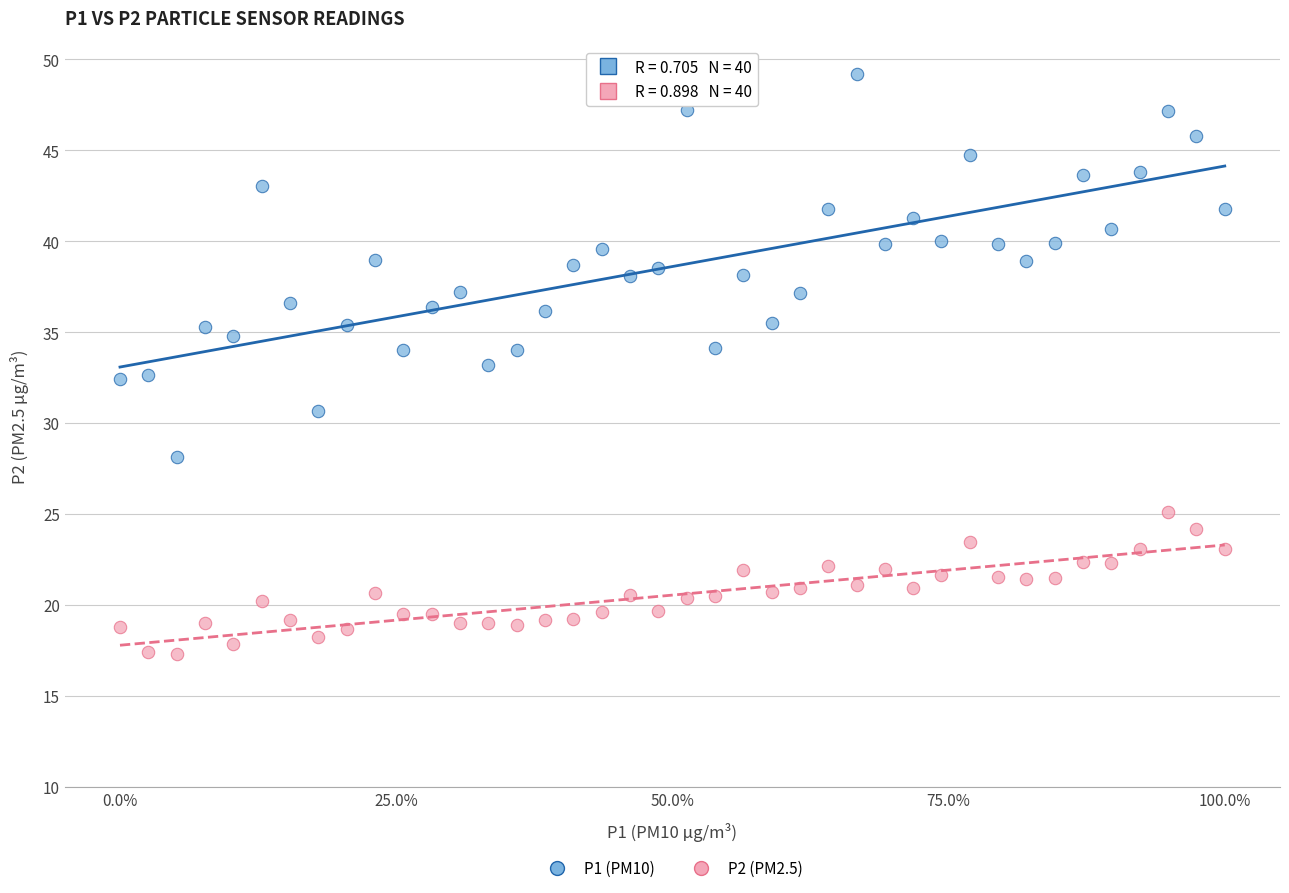

Across all data points, what is the range of X values (max minus min)?

1.0